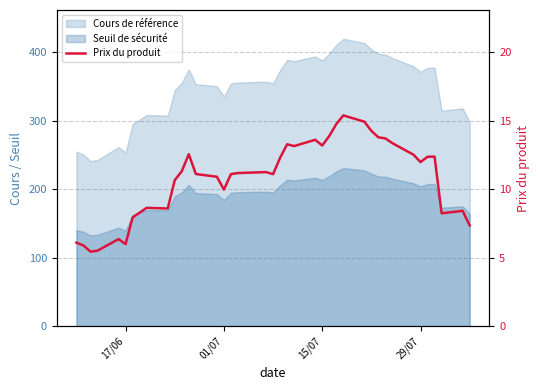

What is the minimum value shown in the chart?

5.4